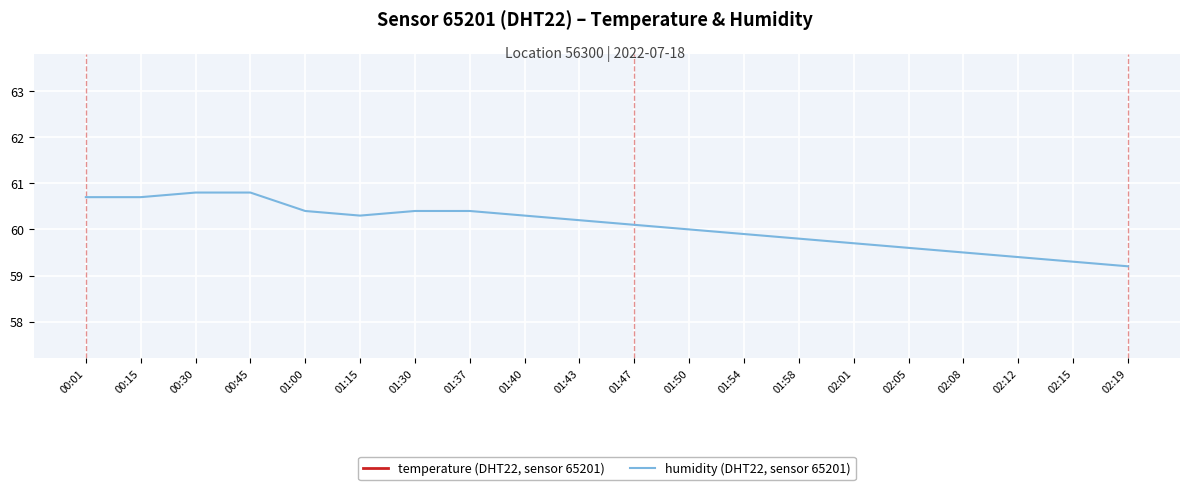

What is the total value across all series at 01:54?

79.0